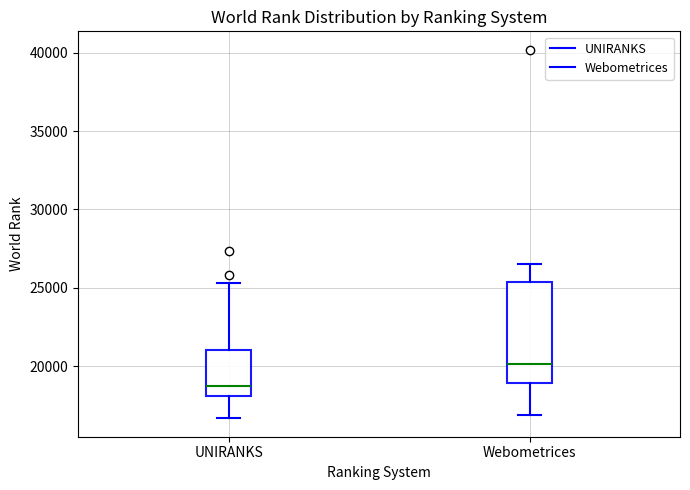

Which box's median line is the lowest?

UNIRANKS